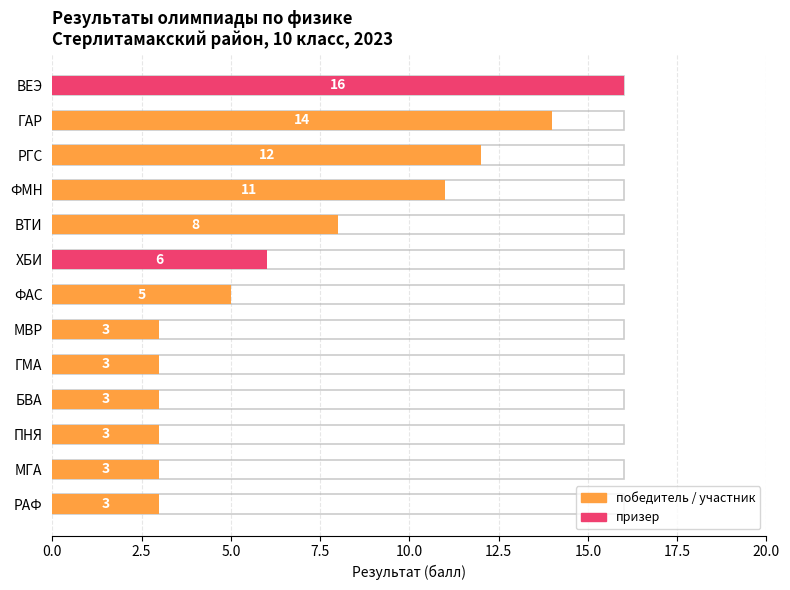

Reading right to left, extract all data points from this chart.

3	3	3	3	3	3	5	6	8	11	12	14	16